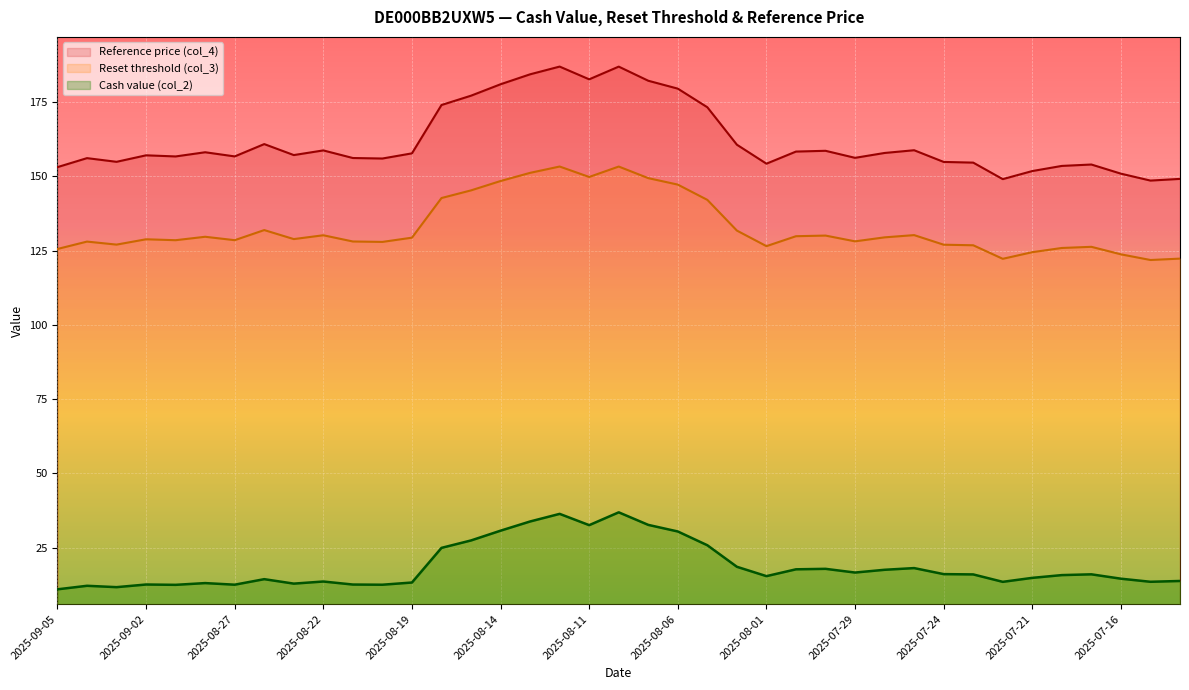

True or false: Cash value (col_2) and Reset threshold (col_3) cross at least once.

False